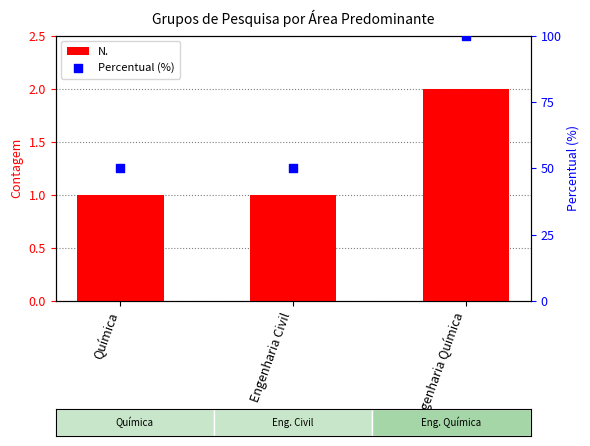

What is the total value across all series at Engenharia Química?

102